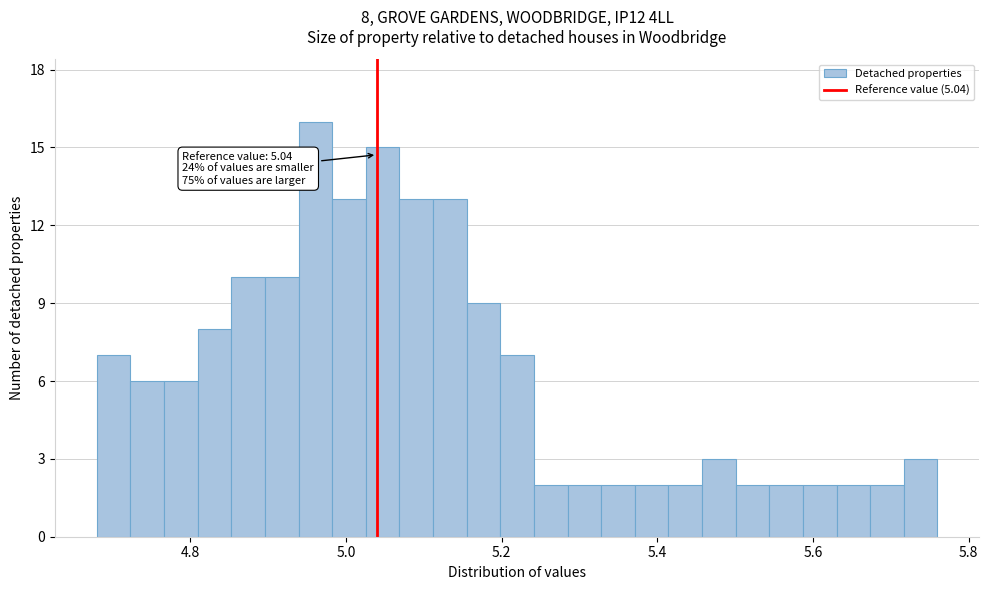

Around what value on the x-axis is the tallest bar? Give the approximate position of its centre, as read against the axis.

4.96